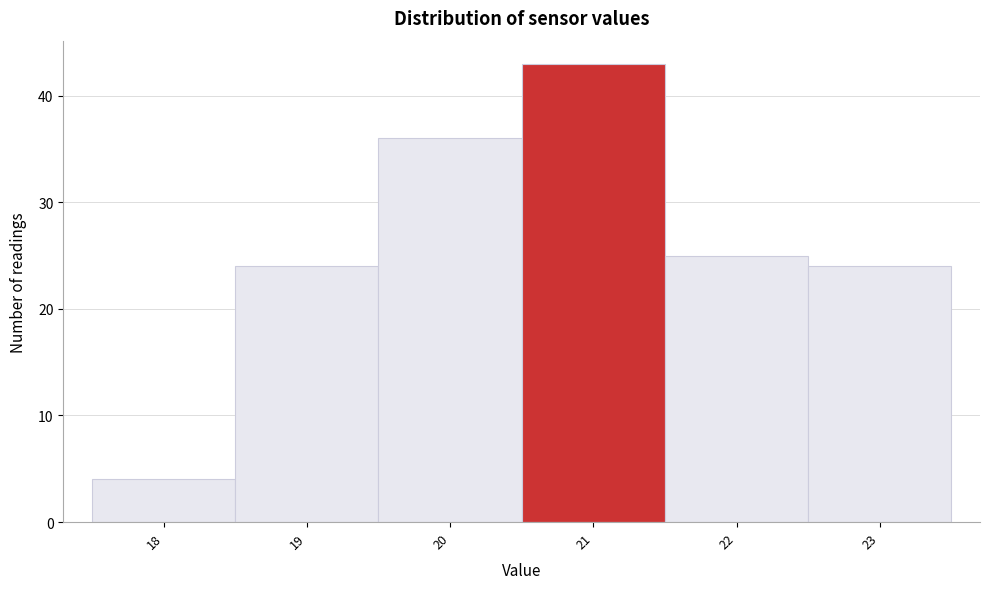

Reading left to right, what are all the values shown in this chart?

18=4	19=24	20=36	21=43	22=25	23=24